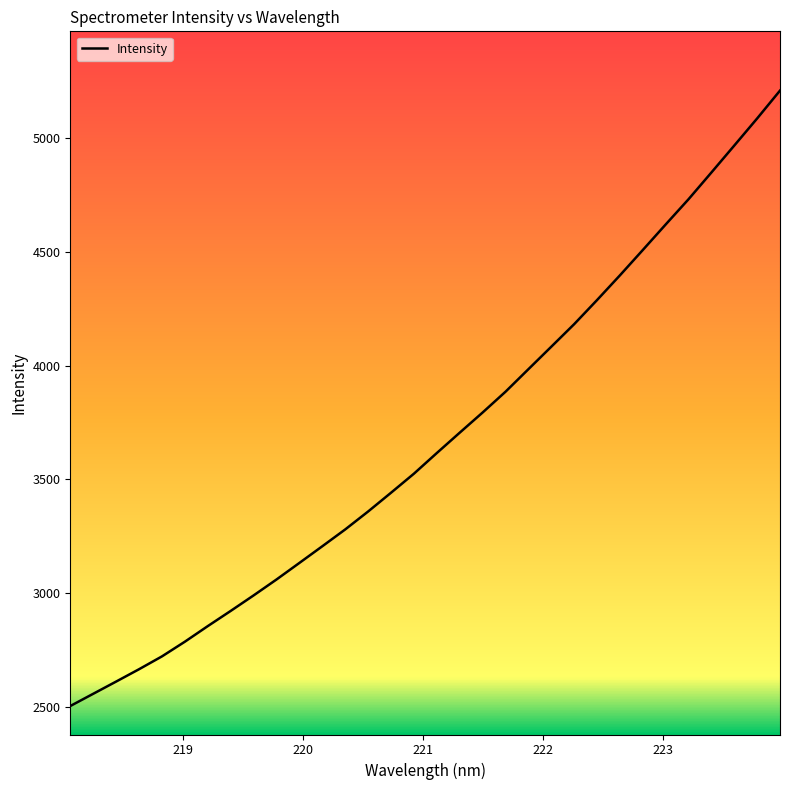

Count the number of categories in the chart.

32